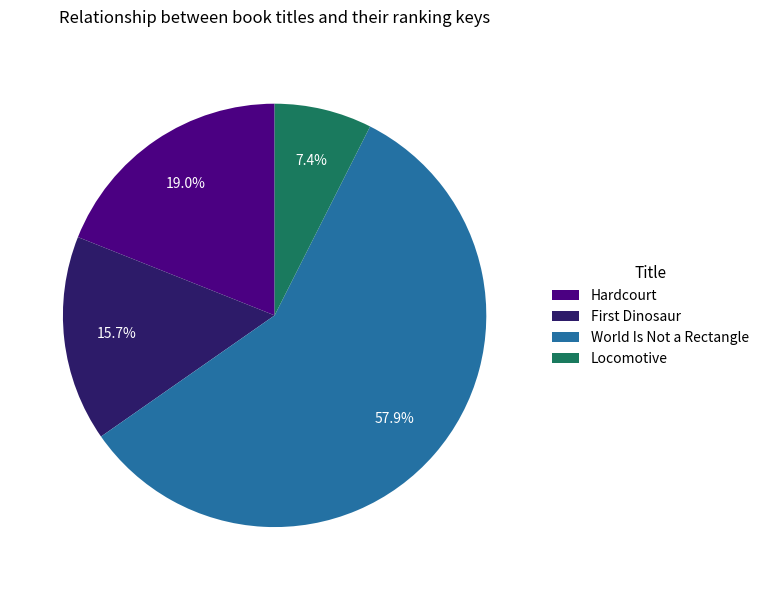

Is World Is Not a Rectangle the majority of the pie?

Yes